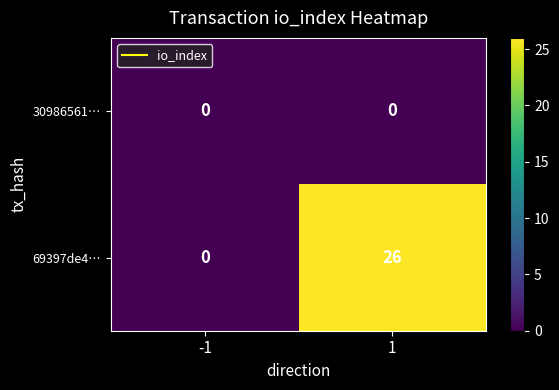

Which category has the highest value across all series?

1